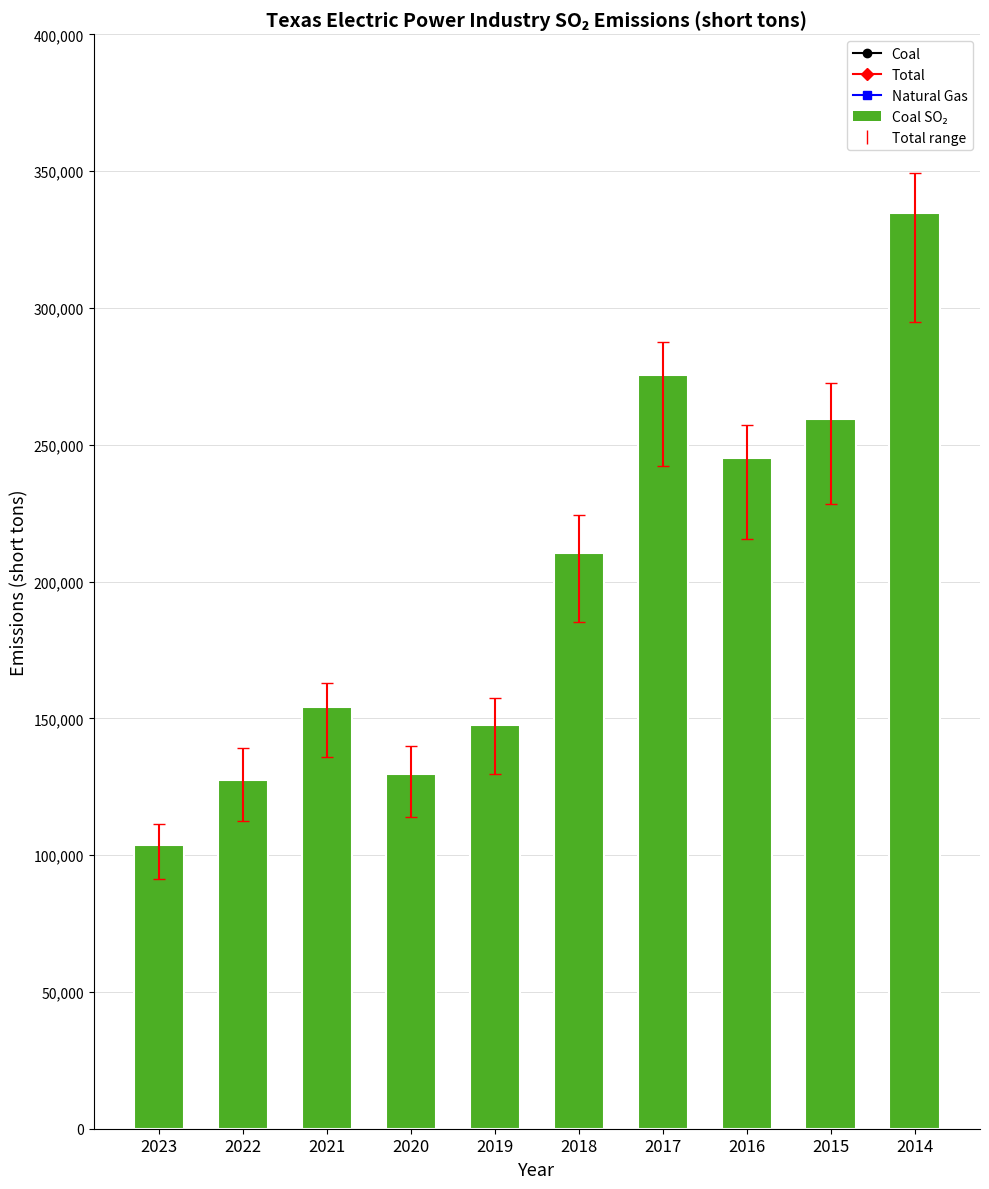

What is the difference between the values at 2015 and 2016?

14368